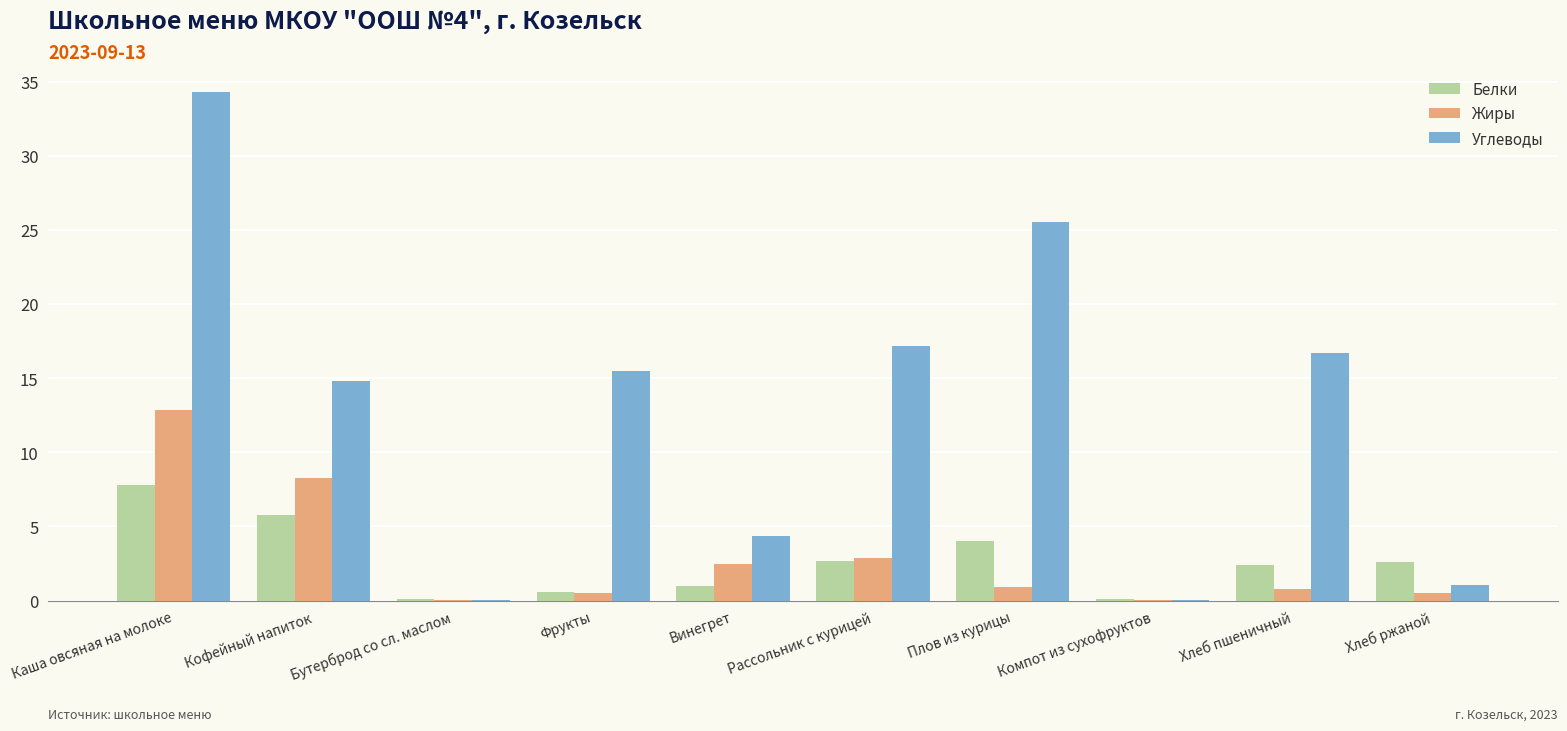

At which label is Жиры closest to 6?

Кофейный напиток